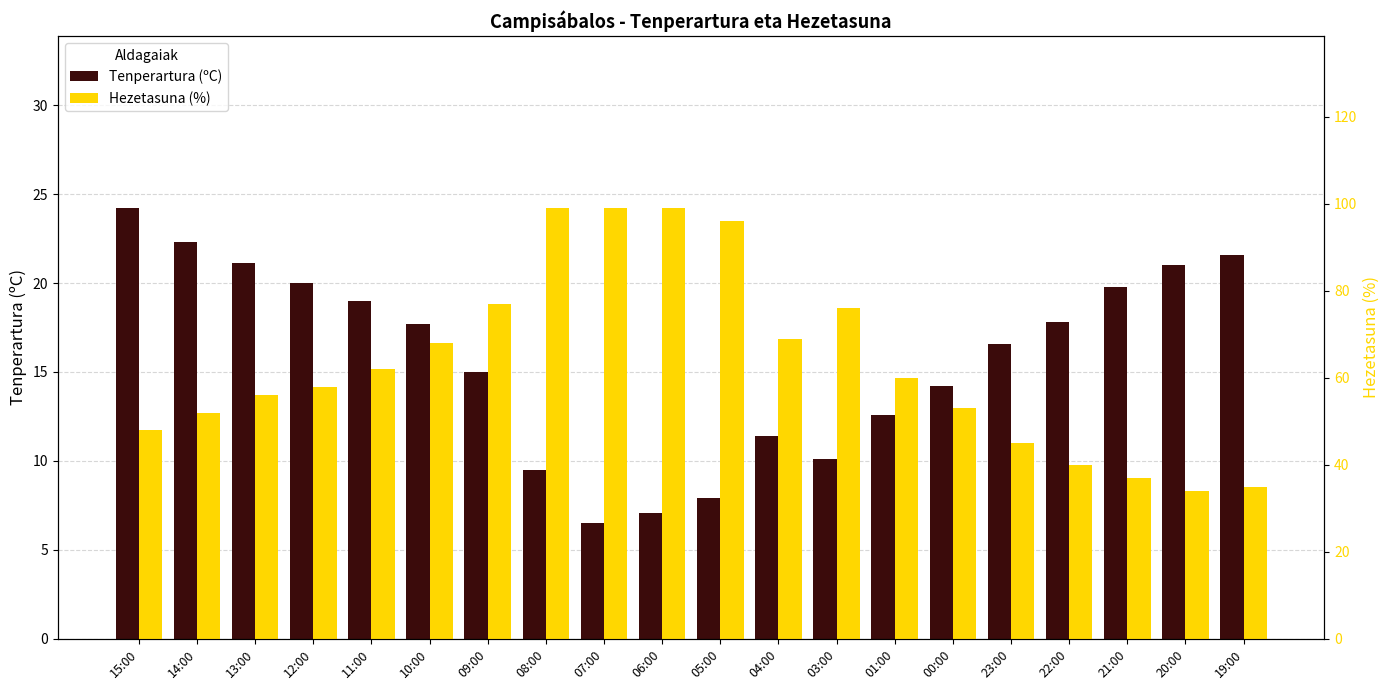

Reading left to right, transcribe all the data shown in this chart.

Tenperartura (ºC): 15:00=24.2	14:00=22.3	13:00=21.1	12:00=20.0	11:00=19.0	10:00=17.7	09:00=15.0	08:00=9.5	07:00=6.5	06:00=7.1	05:00=7.9	04:00=11.4	03:00=10.1	01:00=12.6	00:00=14.2	23:00=16.6	22:00=17.8	21:00=19.8	20:00=21.0	19:00=21.6
Hezetasuna (%): 15:00=48.0	14:00=52.0	13:00=56.0	12:00=58.0	11:00=62.0	10:00=68.0	09:00=77.0	08:00=99.0	07:00=99.0	06:00=99.0	05:00=96.0	04:00=69.0	03:00=76.0	01:00=60.0	00:00=53.0	23:00=45.0	22:00=40.0	21:00=37.0	20:00=34.0	19:00=35.0